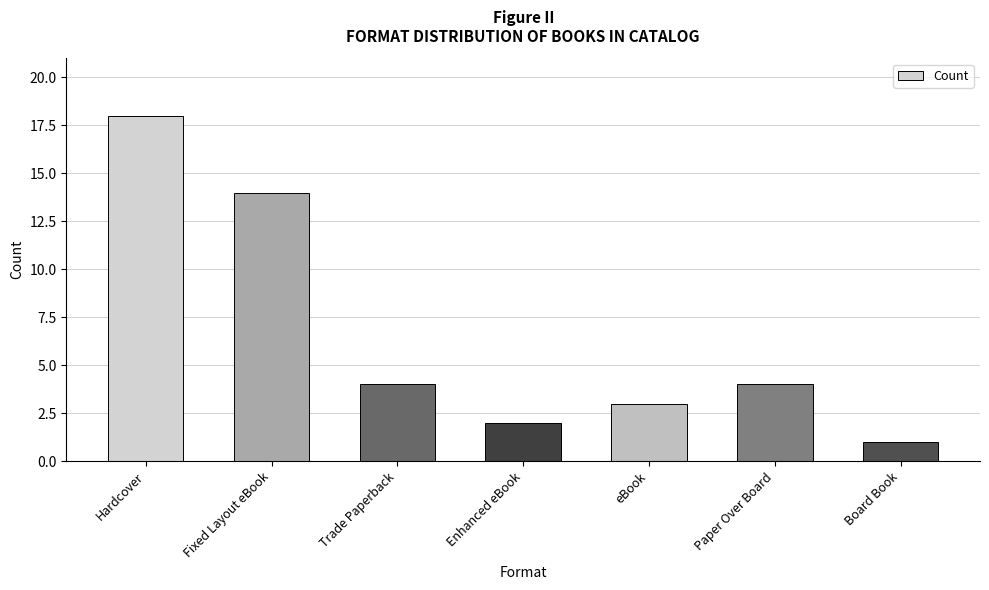

What is the label of the 5th bar from the left?

eBook